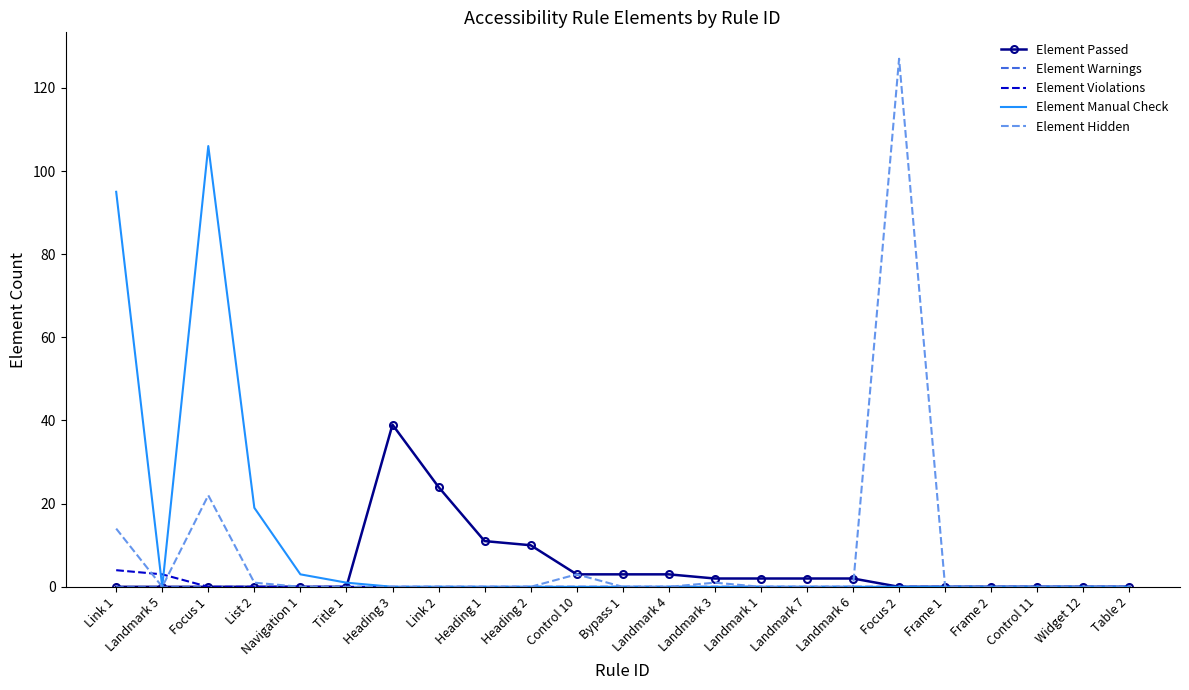

Where is Element Manual Check nearest to the value 53?

List 2